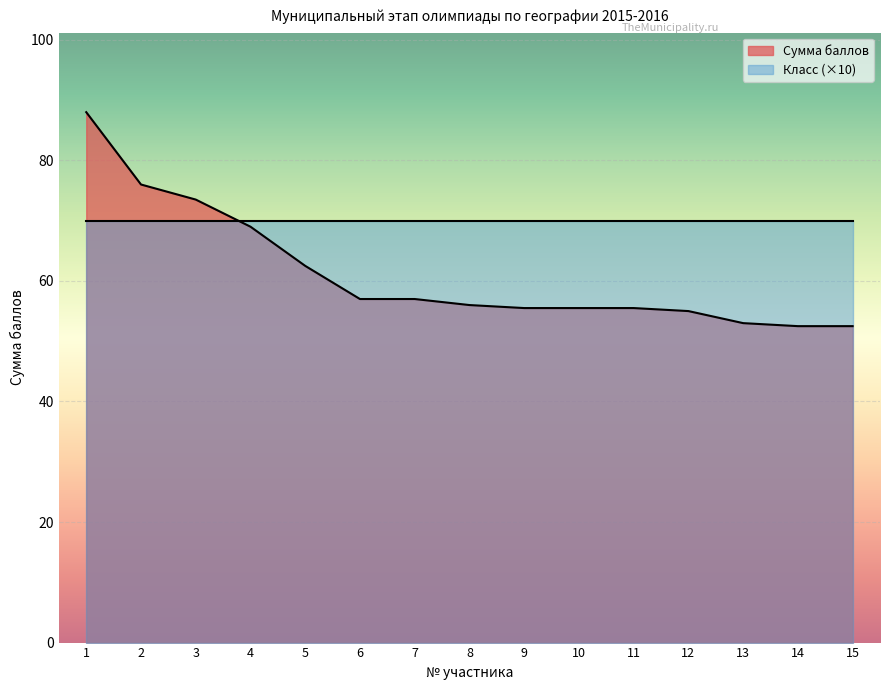

The chart shows a value of 73.5 at 3. True or false?

True